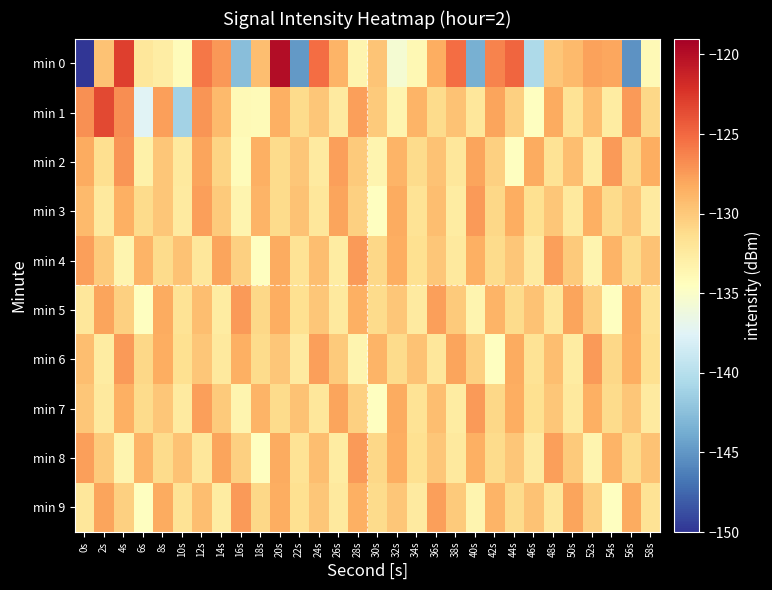

What is the total value across all series at 38s?

-1305.1